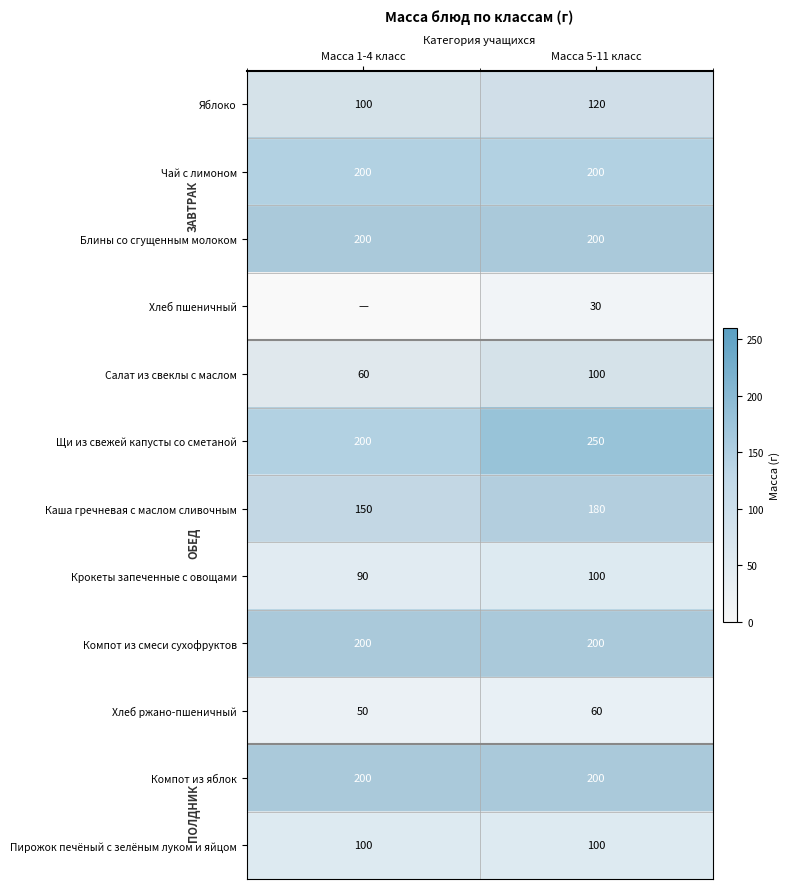

Count the number of categories in the chart.

2